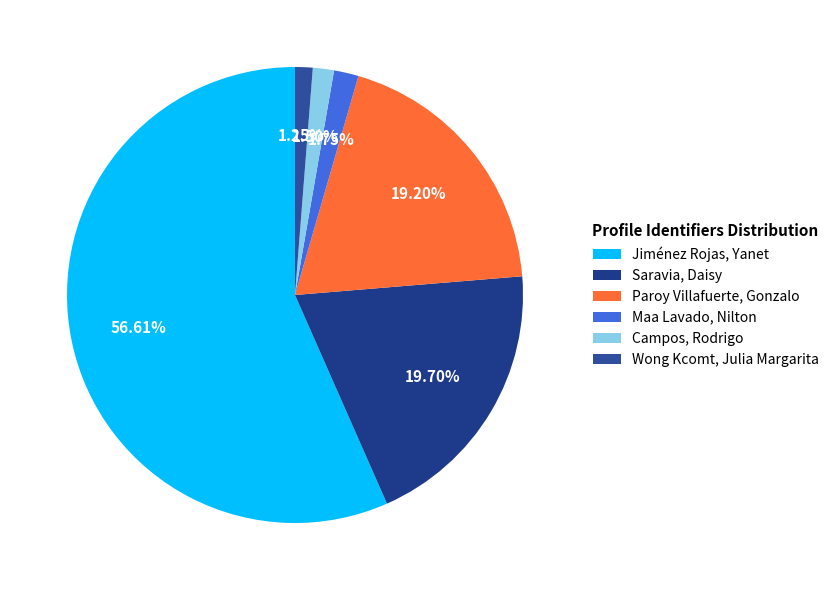

What is the largest slice in the pie chart?

Jiménez Rojas, Yanet